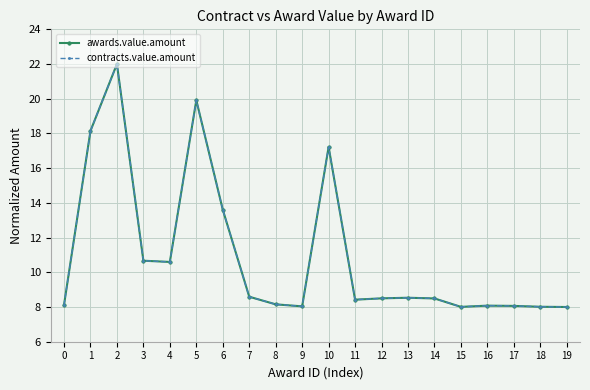

At how many categories does at least one series exceed 13?

5